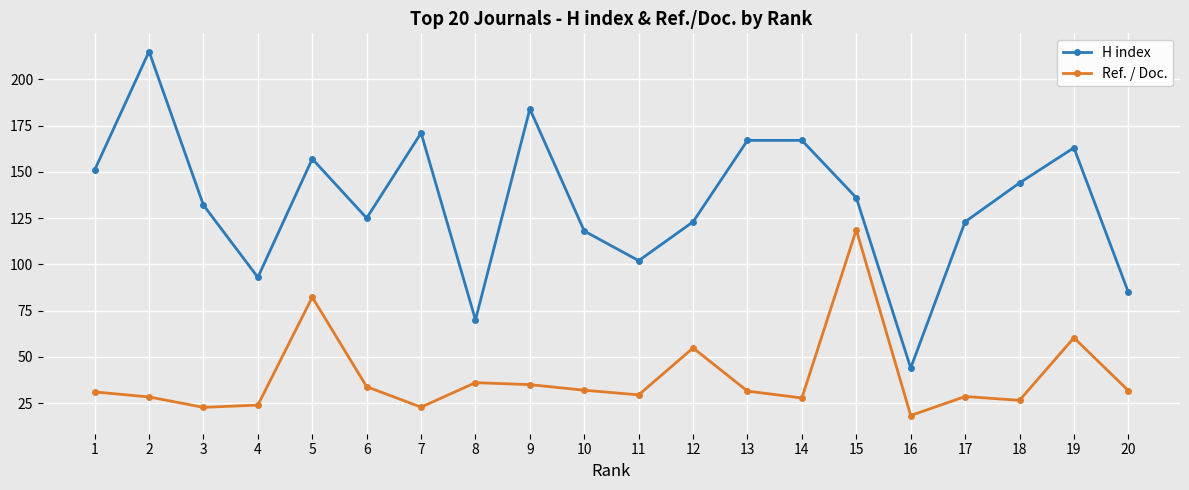

Which series has the widest spread of values?

H index